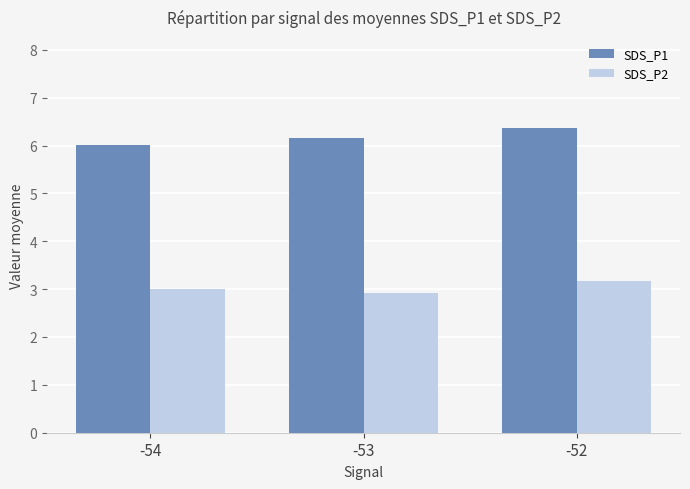

True or false: SDS_P2 has a value of 3.2 at -52.

True